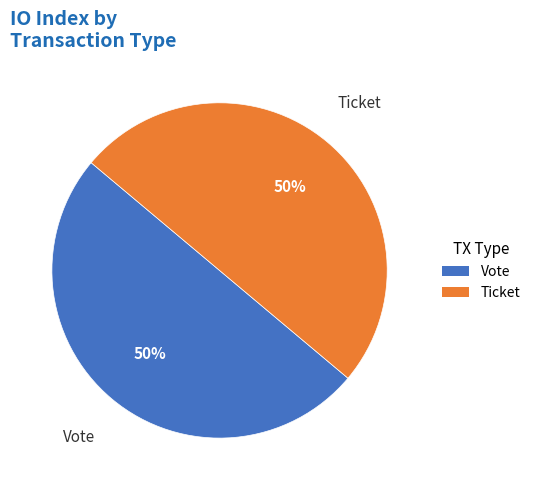

To the nearest percent, what is the average slice percentage?

50%